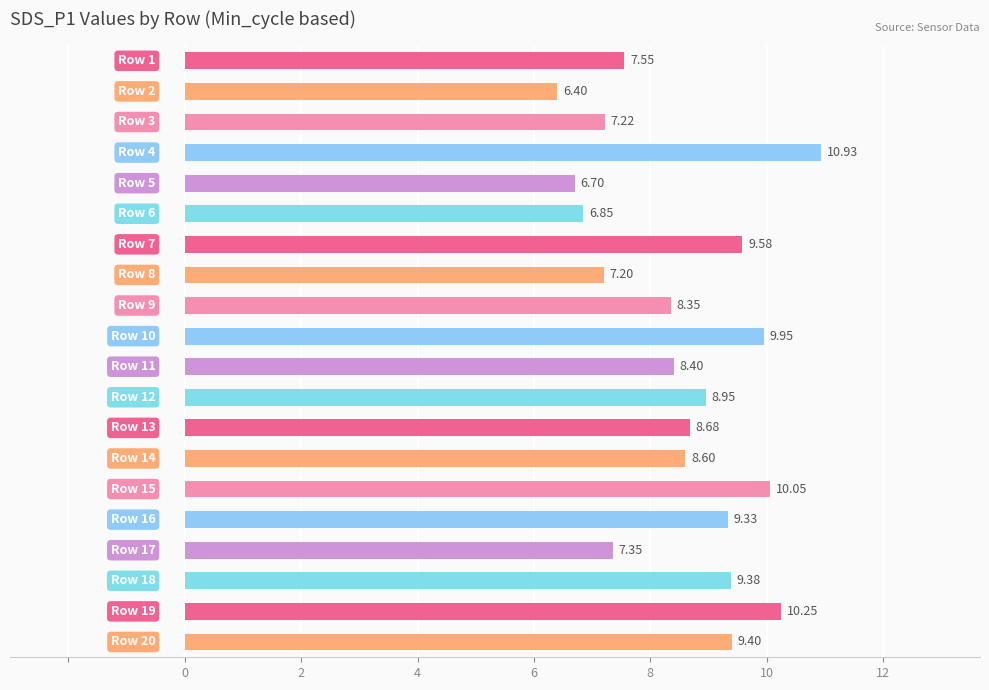

What is the average value?

8.6